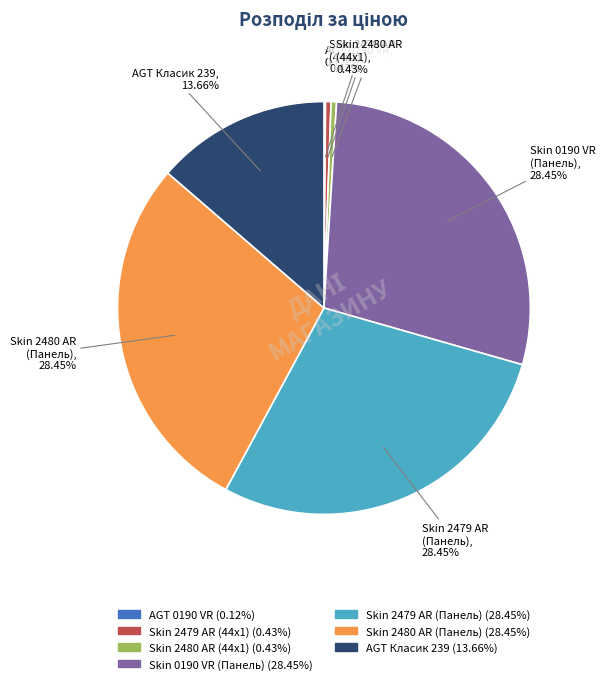

Does any single category account for the majority?

No